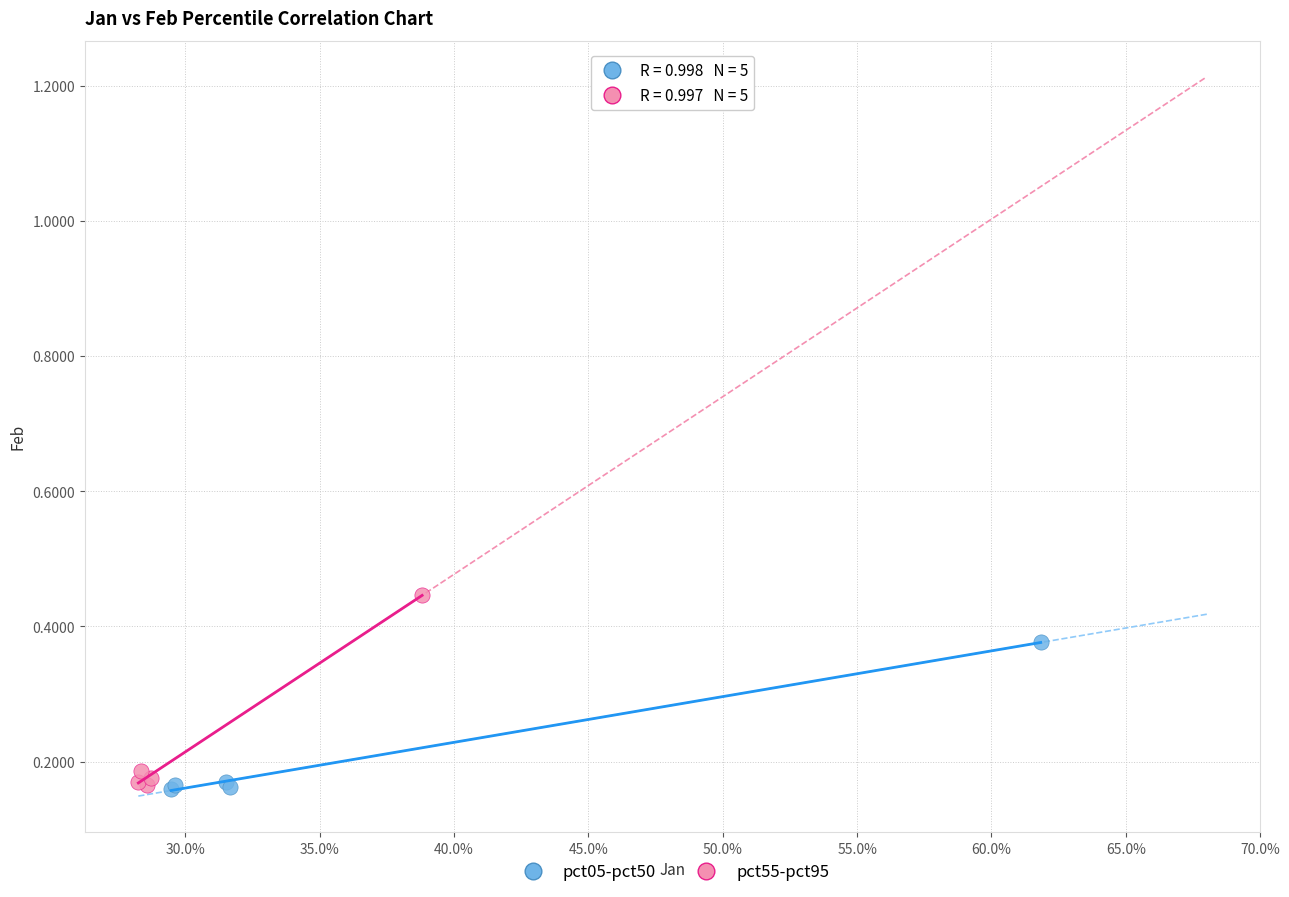

Which series contains the highest Y value?

pct55-pct95